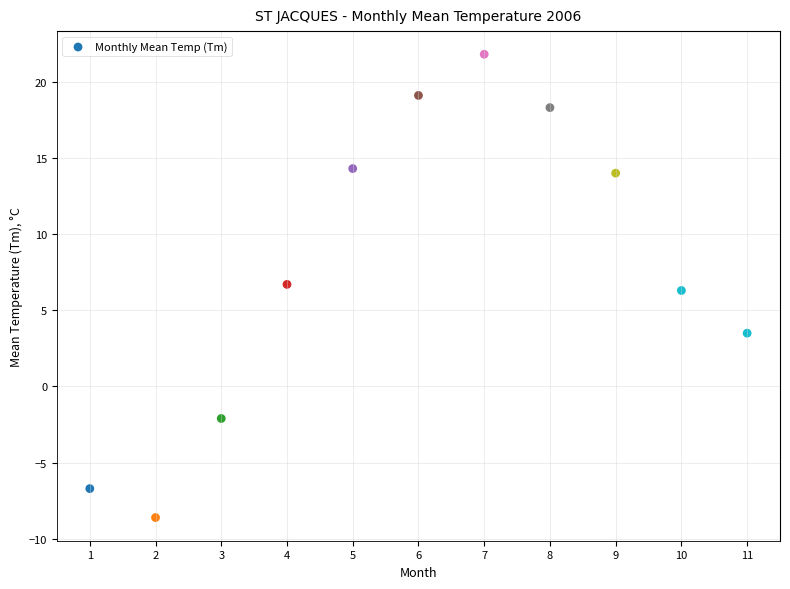

What is the range of X values (max minus min)?

10.0